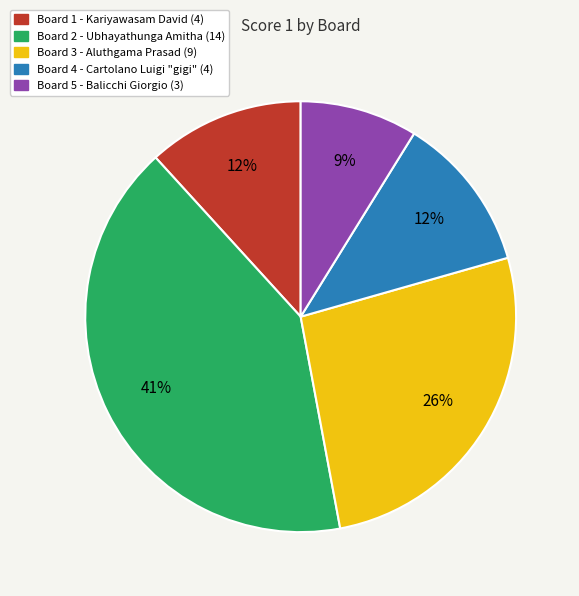

Combined, do Board 4 and Board 2 account for over 50%?

Yes